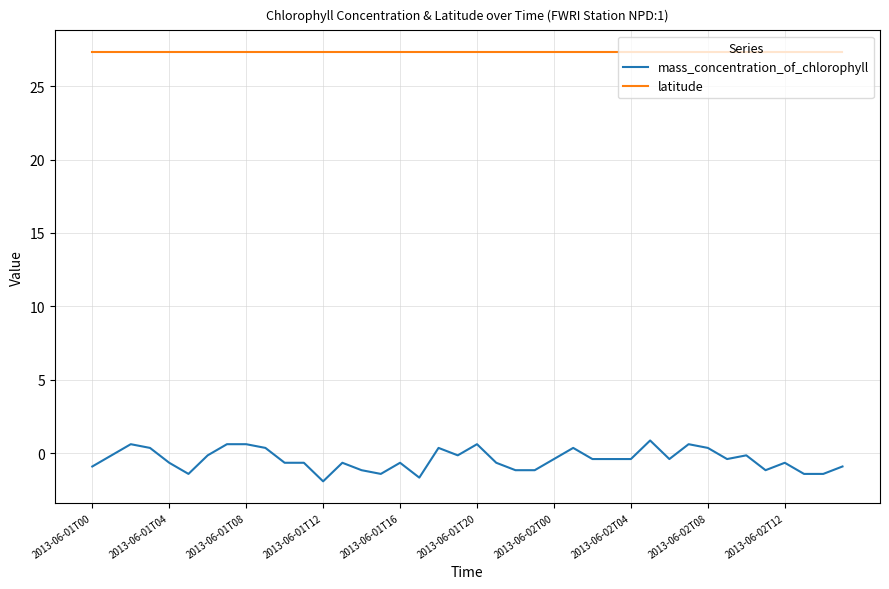

Rank the series by their maximum value, from lowest to highest.

mass_concentration_of_chlorophyll, latitude